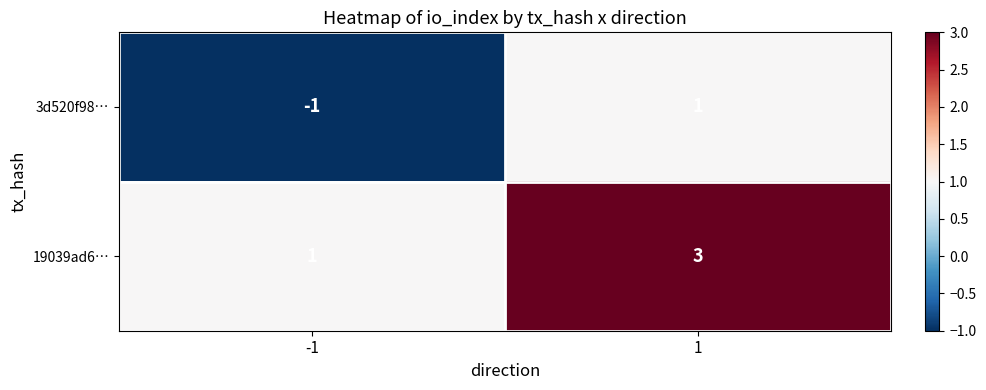

What value does the 19039ad6… series have at 1?

3